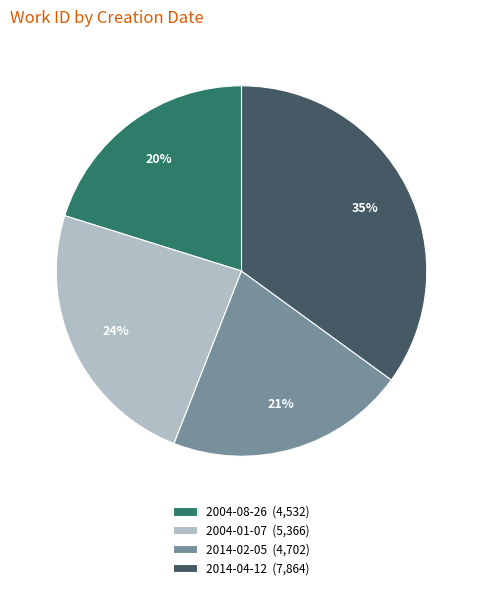

Approximately how many times larger is the value at 2004-01-07 compared to 2014-02-05?

1.1